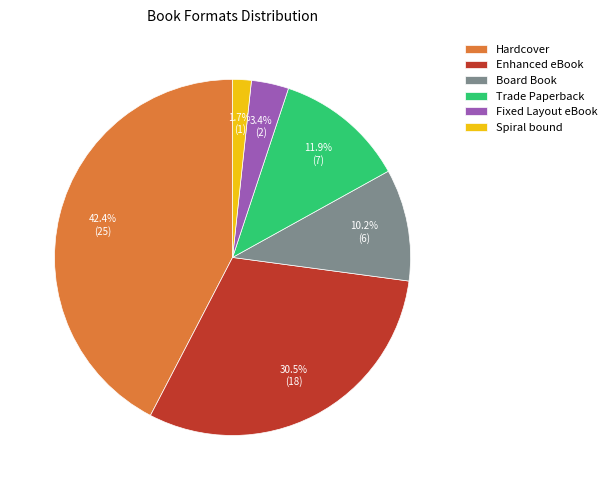

How many segments does this pie chart have?

6